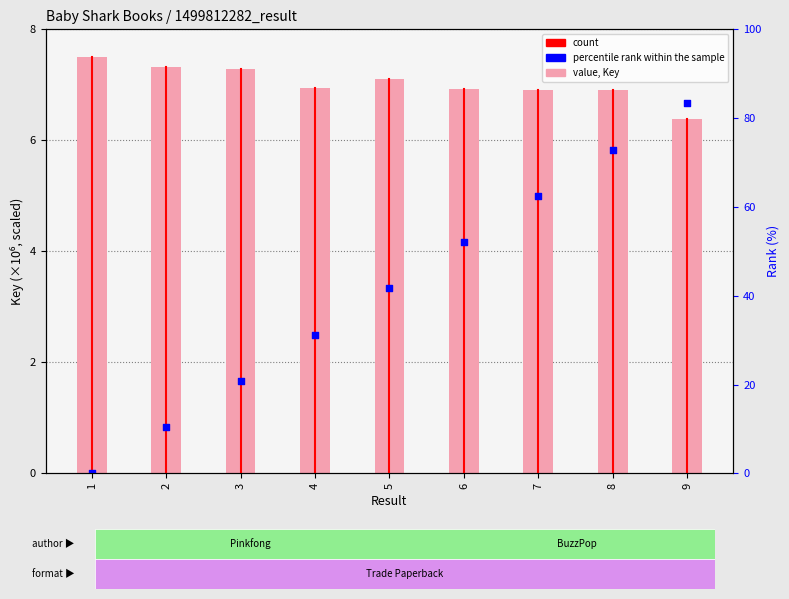

Which series contains the lowest Y value?

percentile rank within the sample